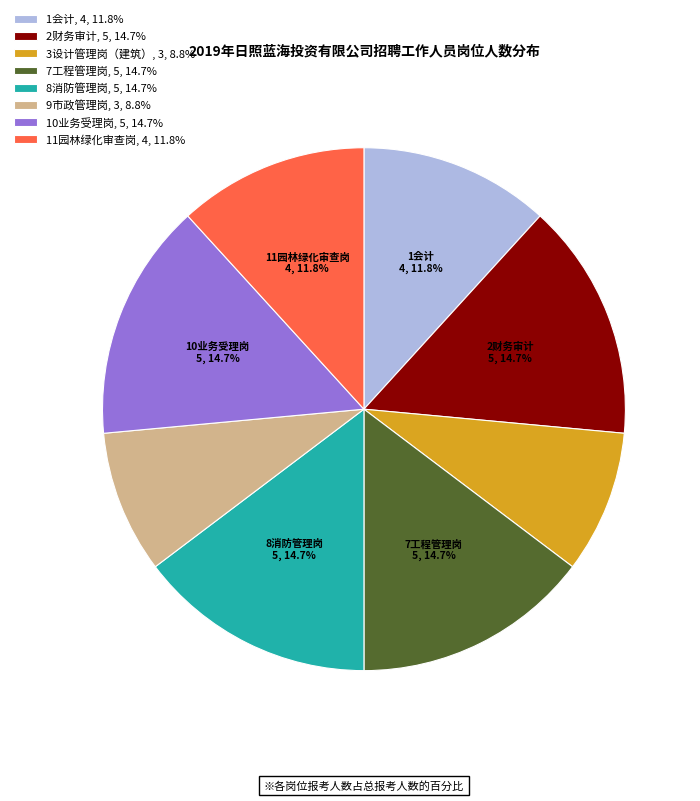

Does 11园林绿化审查岗, 4, 11.8% represent more than half of the total?

No